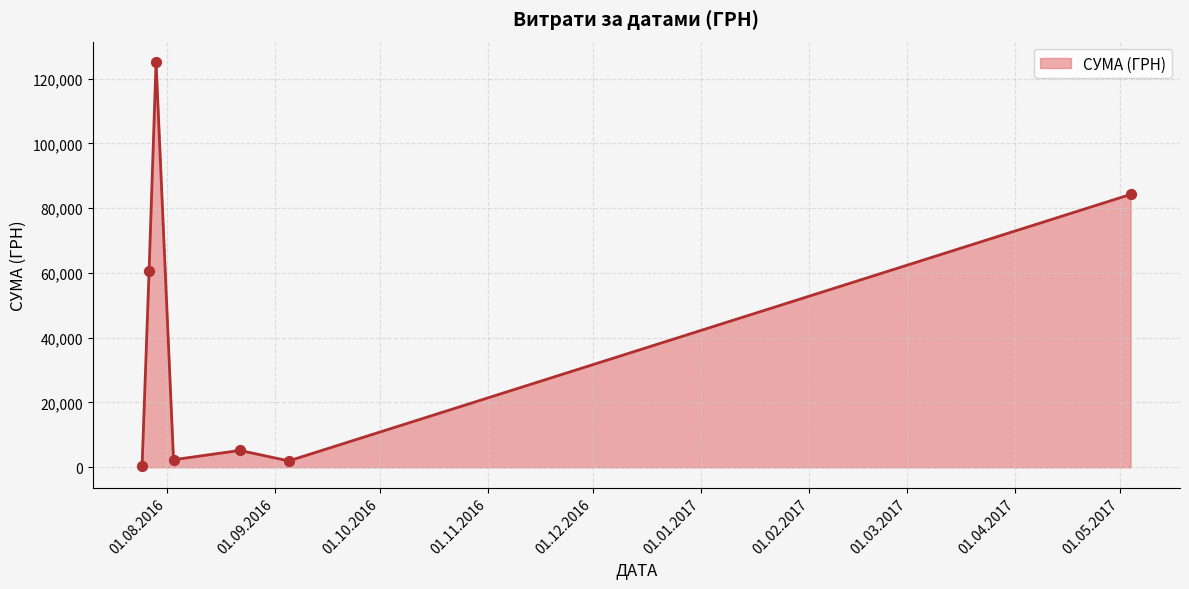

How many interior local valleys (lower than both neighbors) does the data have?

2